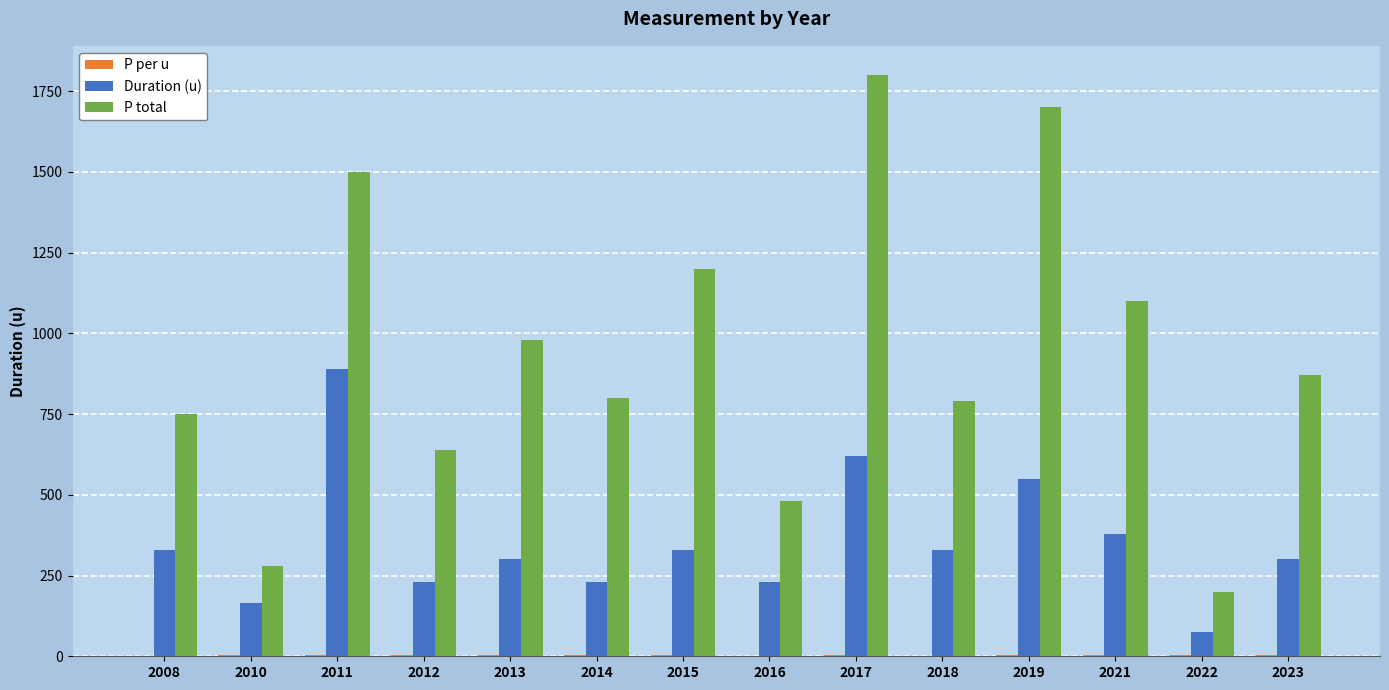

Where is P total nearest to the value 1000?

2013